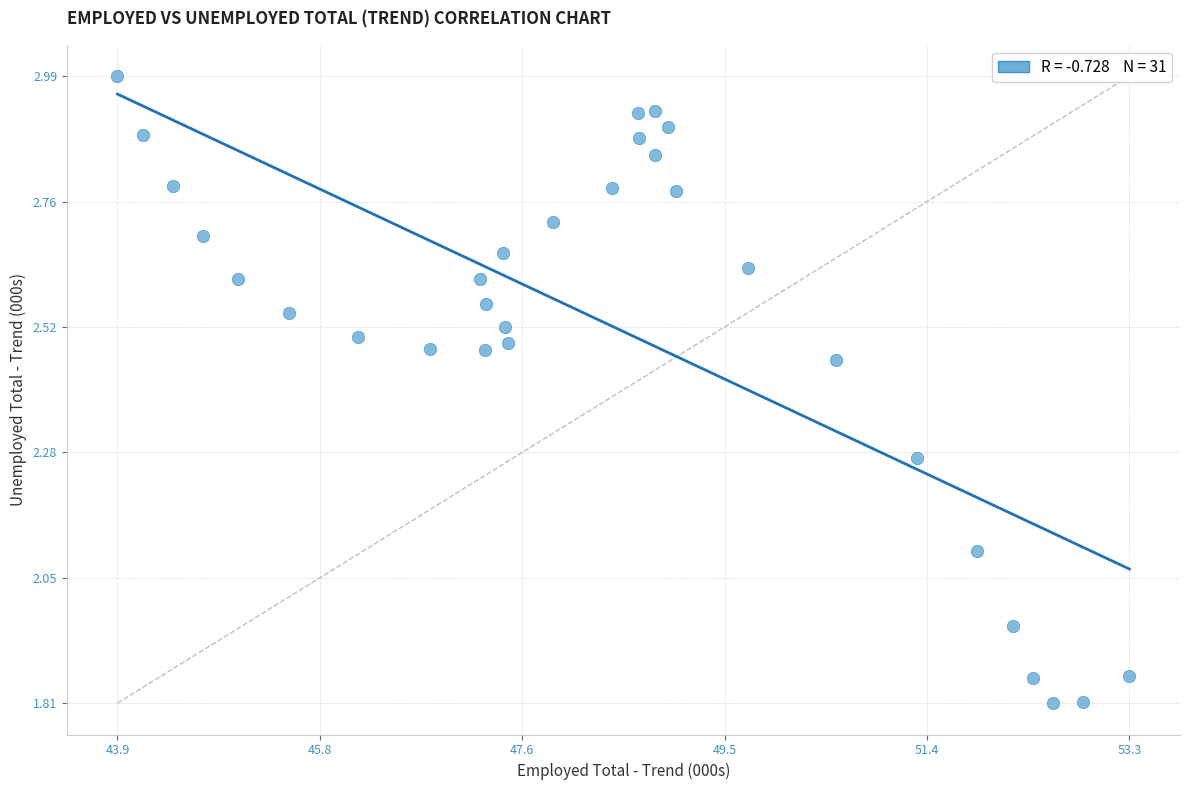

What is the range of X values (max minus min)?

9.4